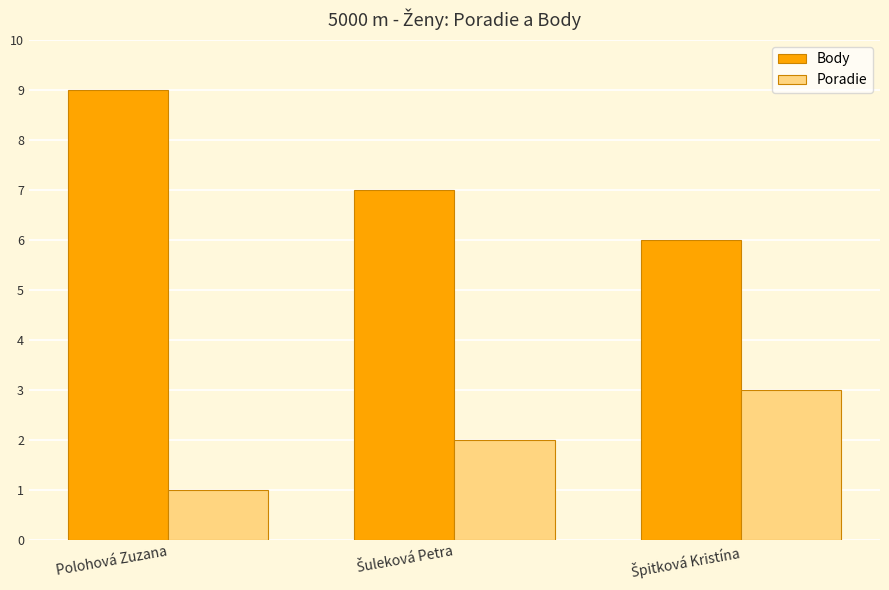

Reading left to right, extract all data points from this chart.

Body: 9	7	6
Poradie: 1	2	3